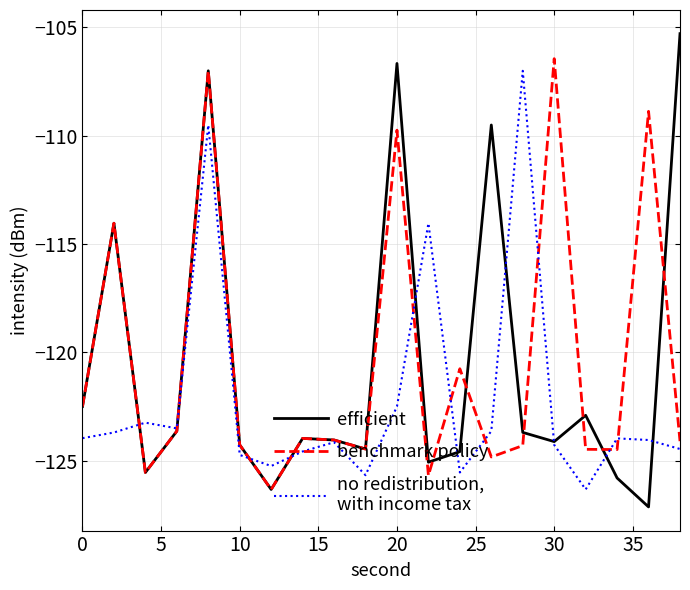

What is the greatest value displayed?

-105.3